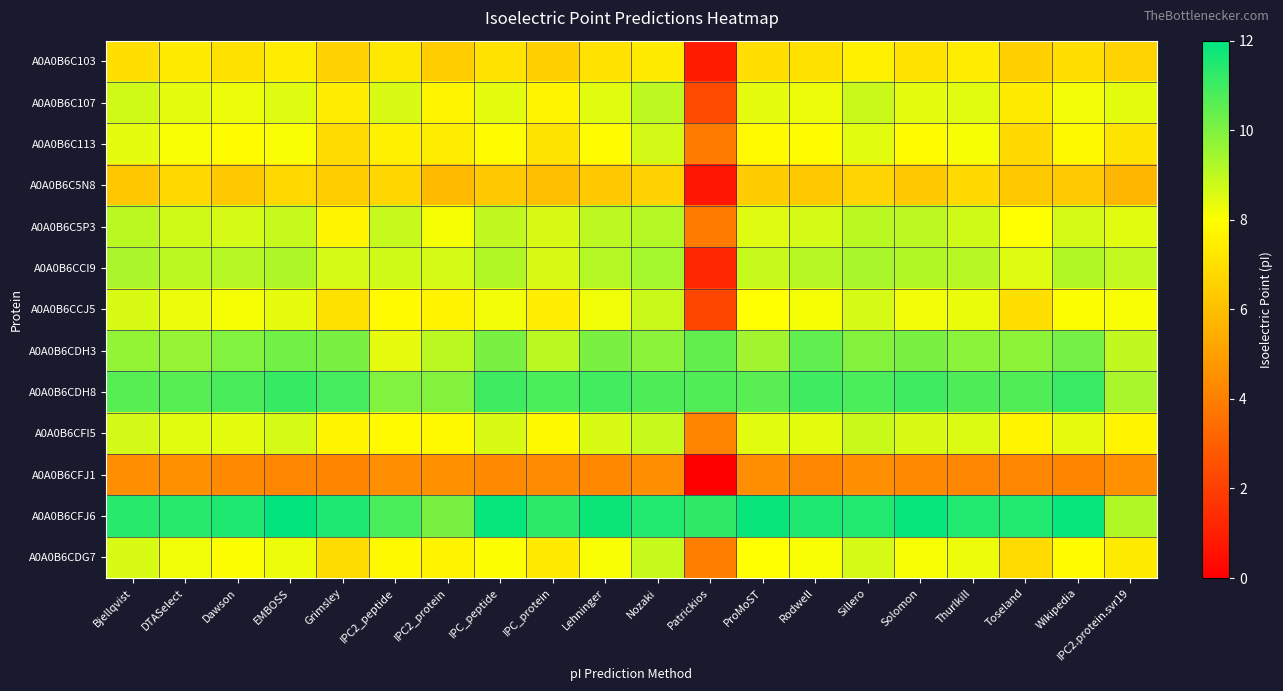

Which series has the largest total across all categories?

A0A0B6CFJ6